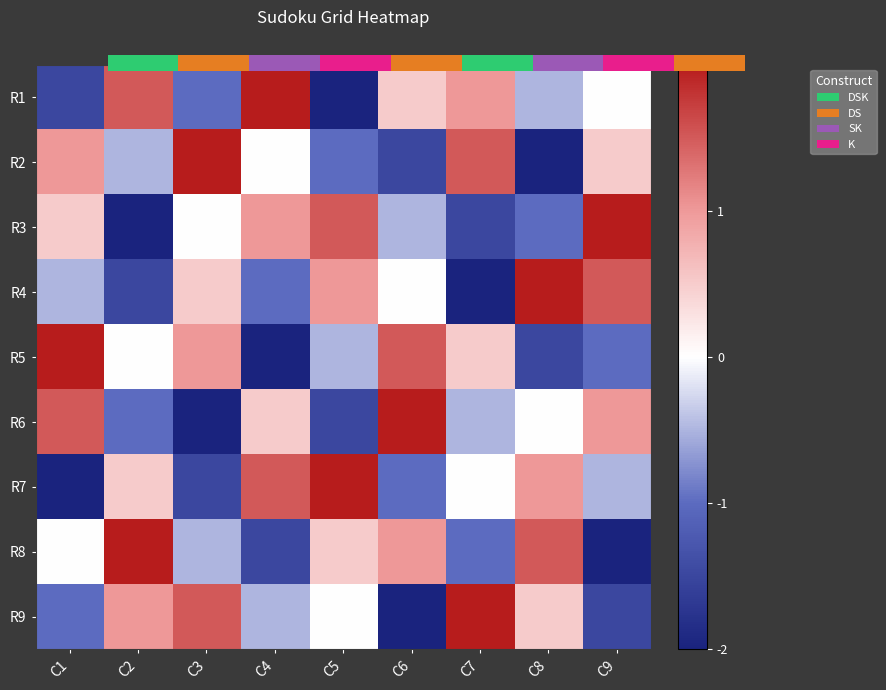

Count the number of data series in this chart.

9